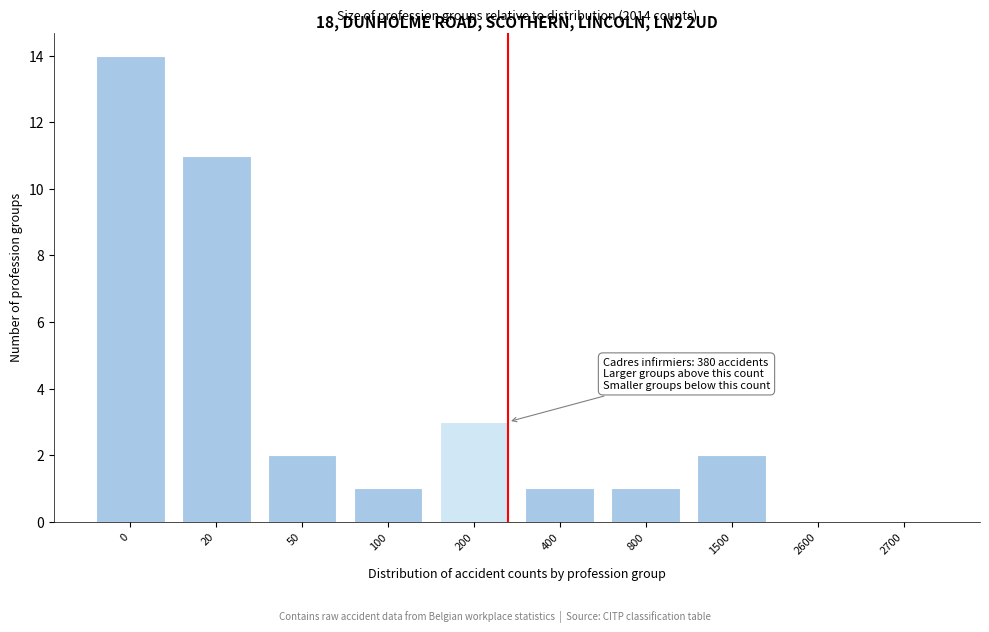

Reading left to right, what are all the values shown in this chart?

0=14	20=11	50=2	100=1	200=3	400=1	800=1	1500=2	2600=0	2700=0